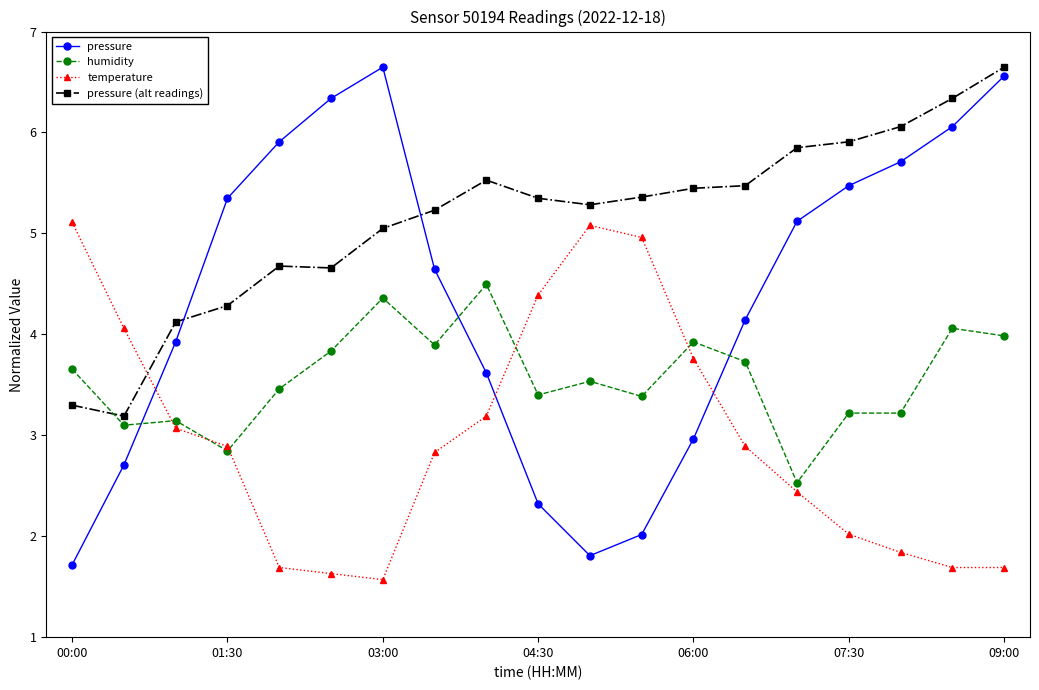

In pressure, how many points are higher than both neighbors (excluding endpoints)?

1